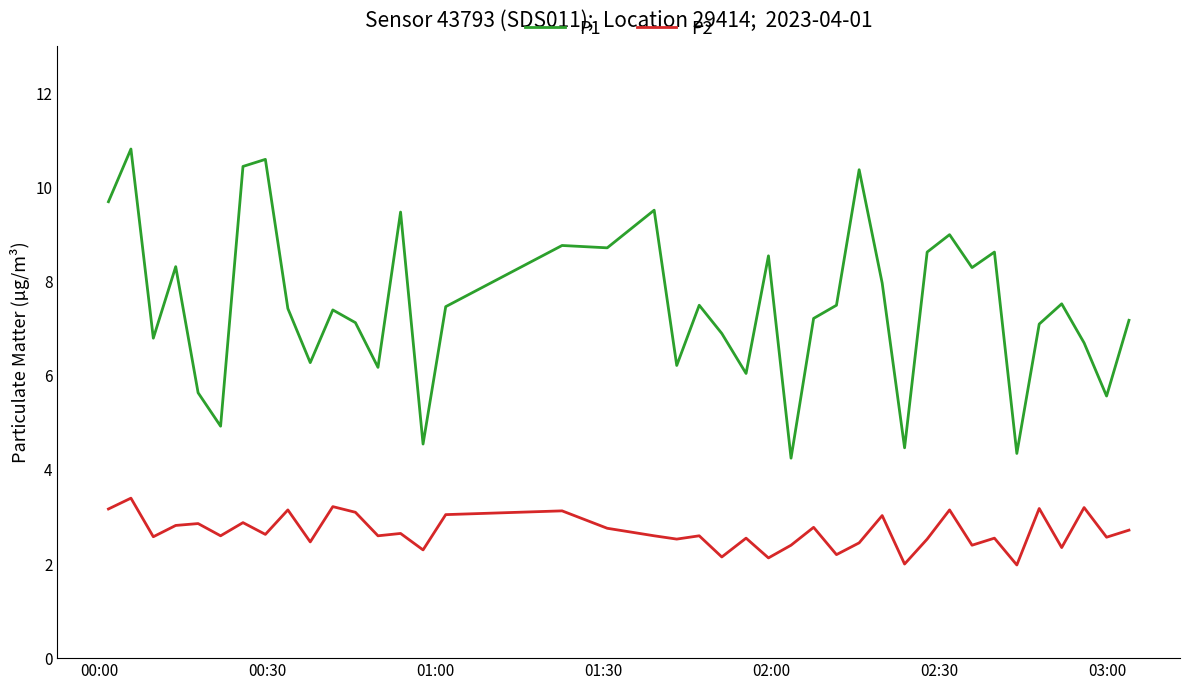

List the series in order of their overall mean, highest first.

P1, P2